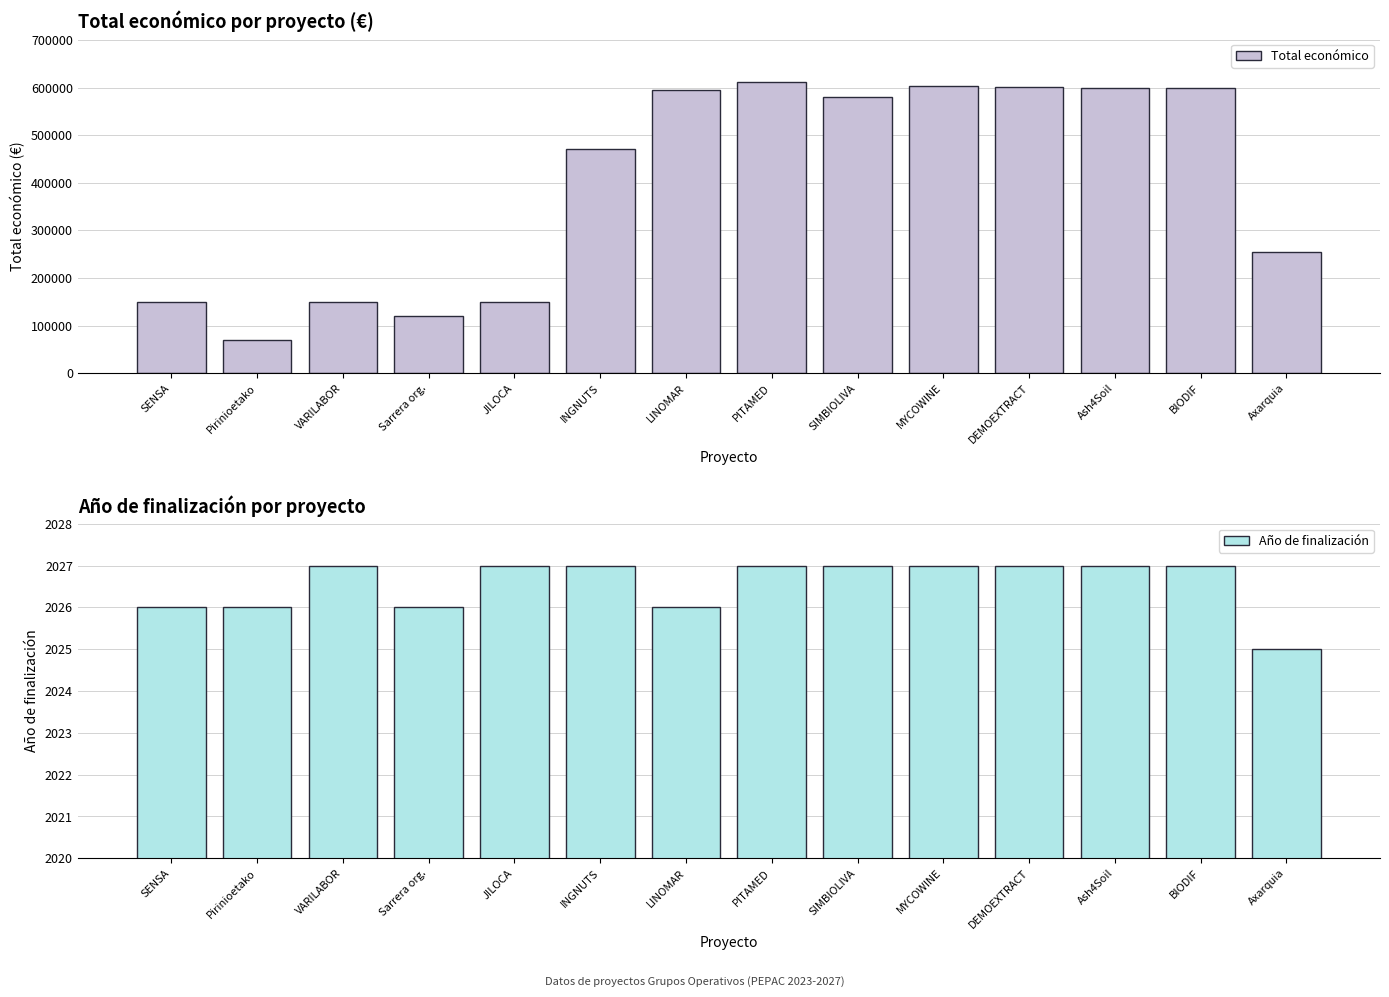

Which series has the largest range (max minus min)?

Total económico